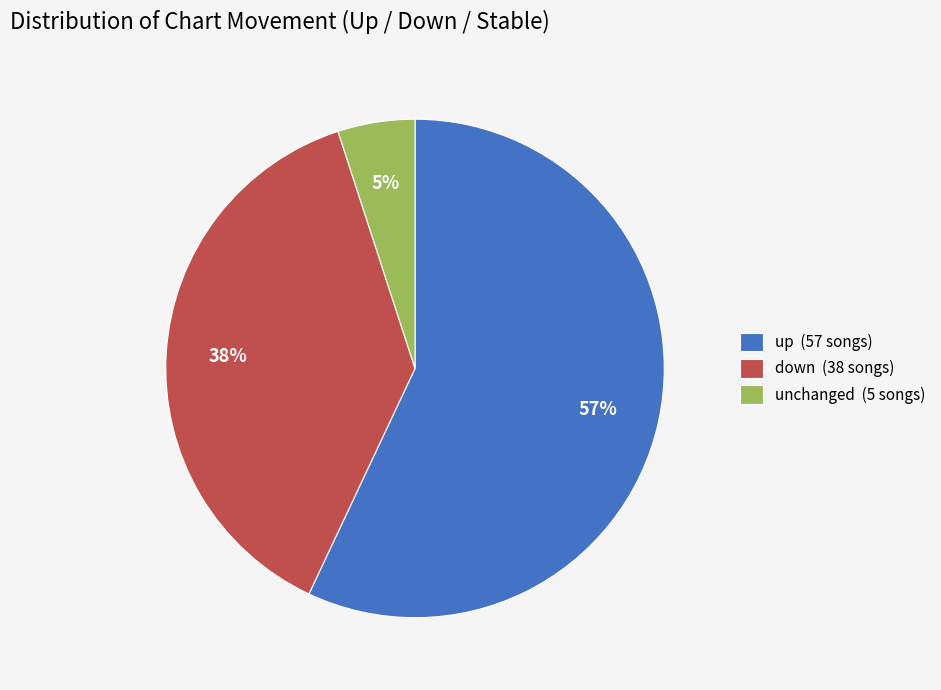

To the nearest percent, what portion does up (57 songs) represent?

57%